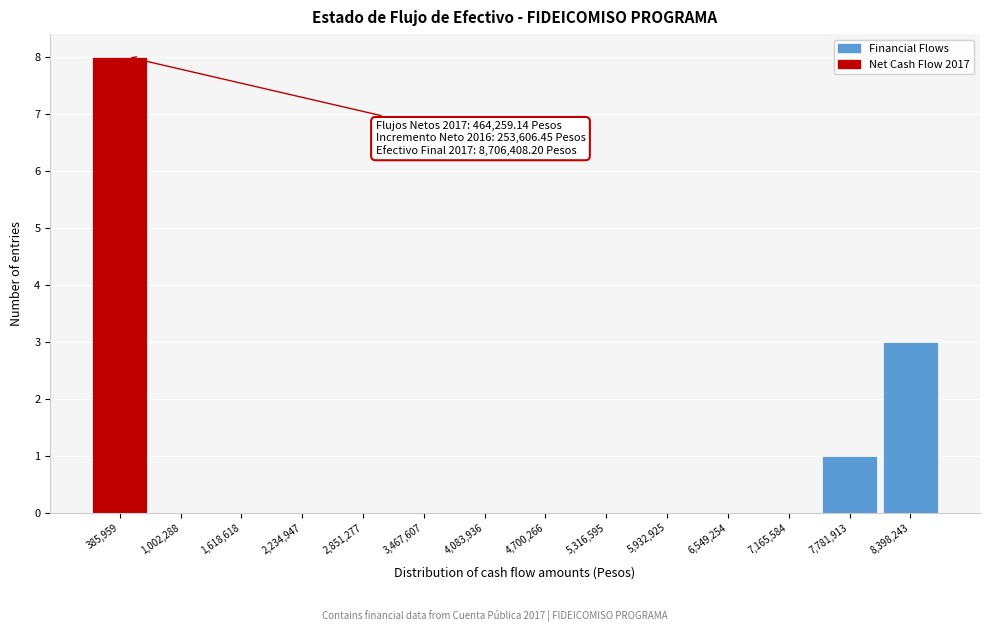

Over which range of the x-axis is the bar tallest?

100000 to 700000